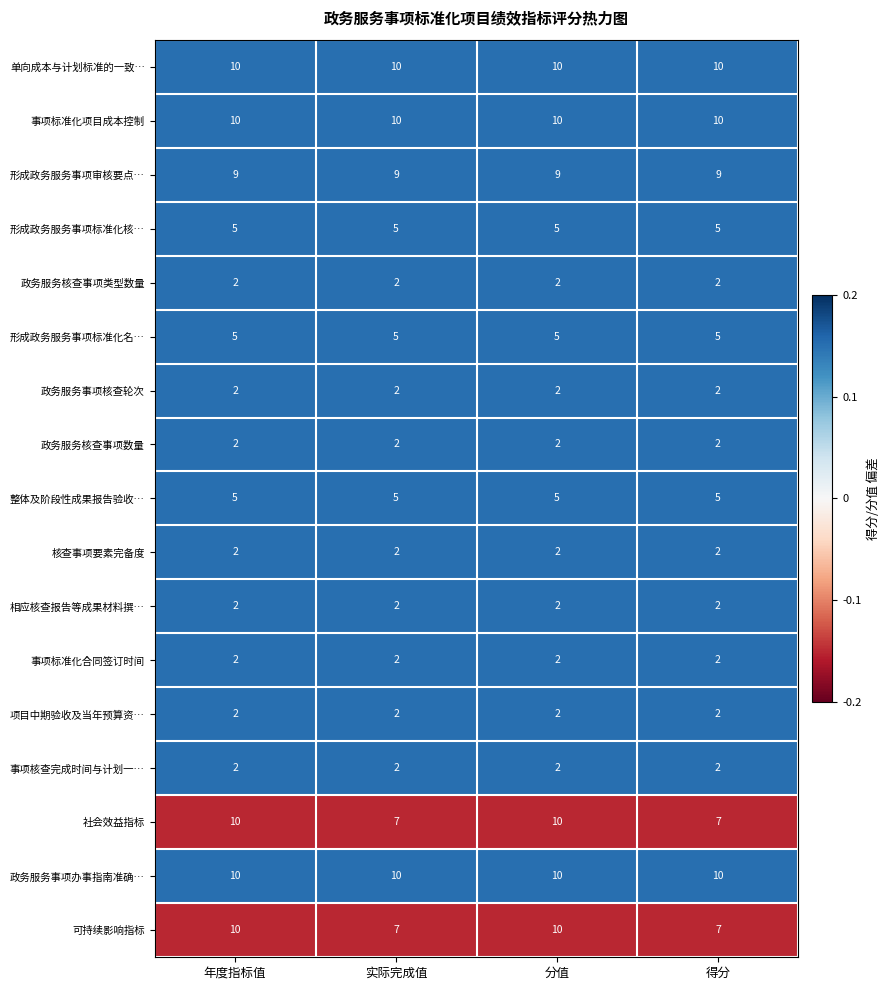

True or false: 相应核查报告等成果材料撰… has a value of 3 at 实际完成值.

False